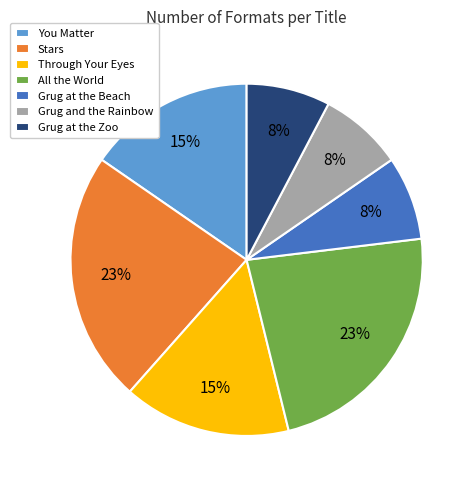

Is it true that Through Your Eyes is 25% of the pie?

False